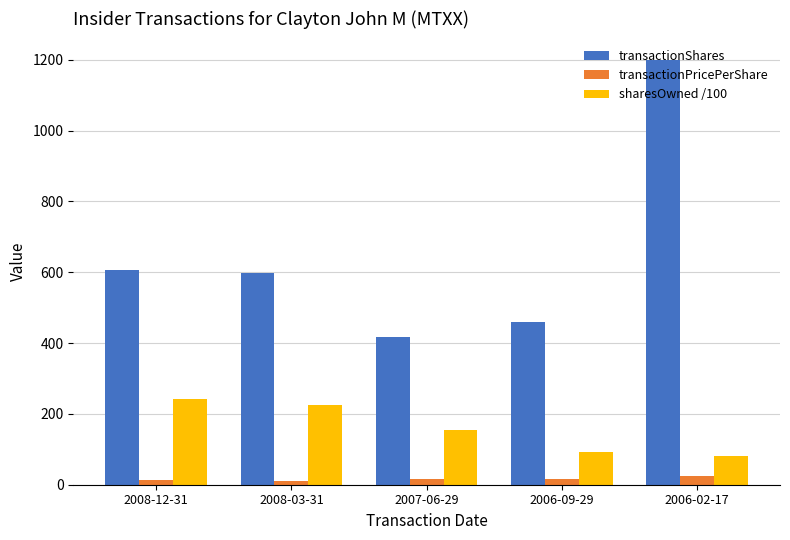

What is the maximum value shown in the chart?

1200.0